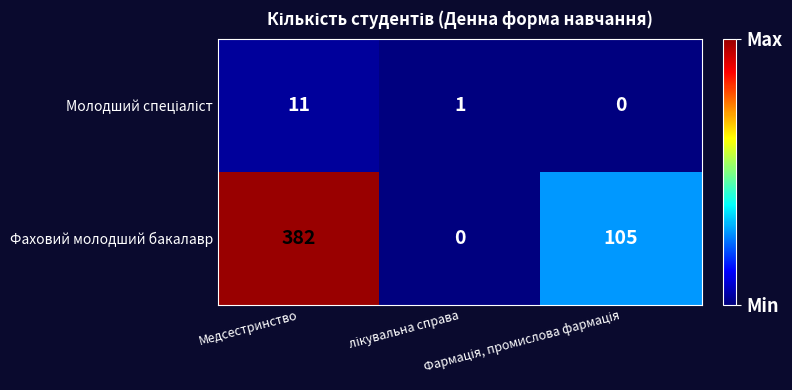

What is the greatest value displayed?

382